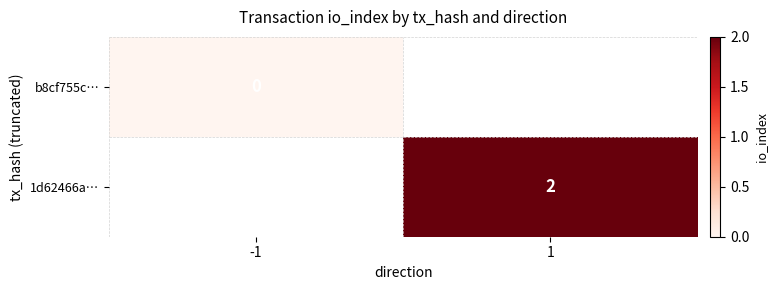

At how many categories does at least one series exceed 1?

1